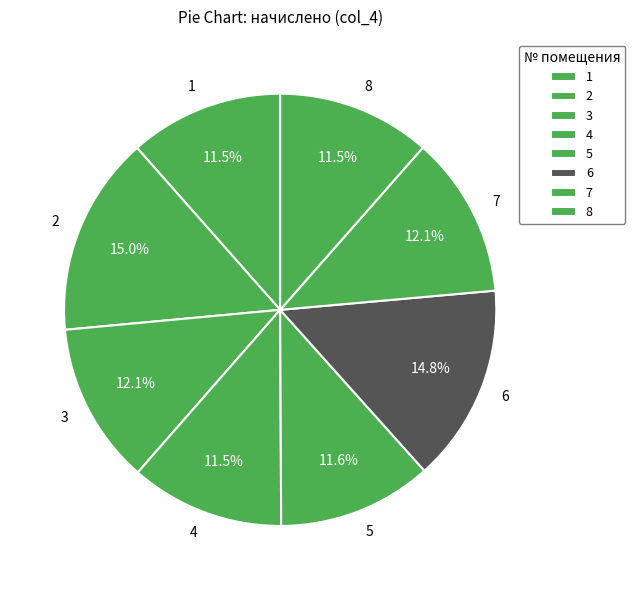

The 6 slice represents 4% of the pie. True or false?

False